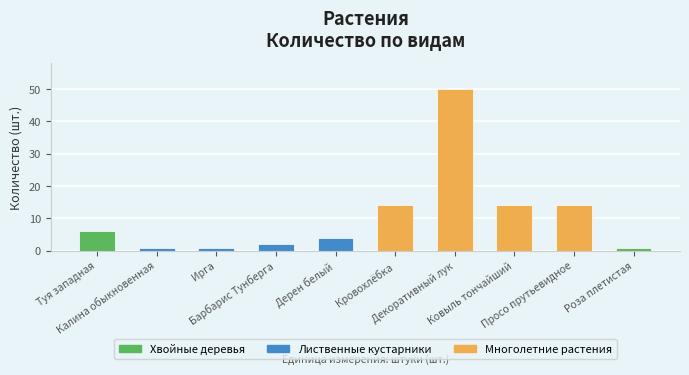

What is the label of the 10th bar from the right?

Туя западная